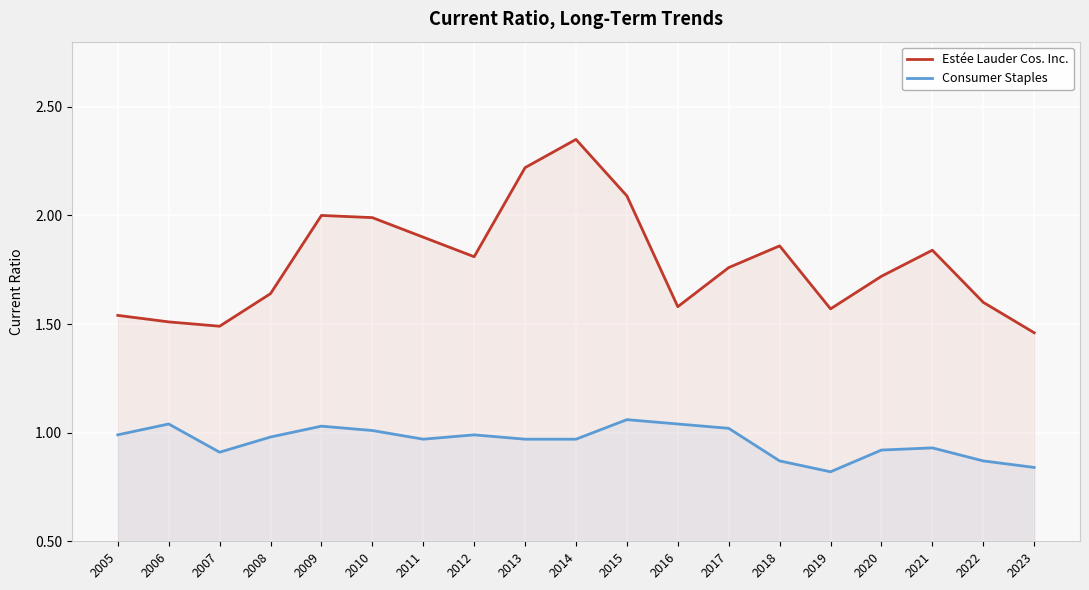

List the series in order of their peak value, highest first.

Estée Lauder Cos. Inc., Consumer Staples